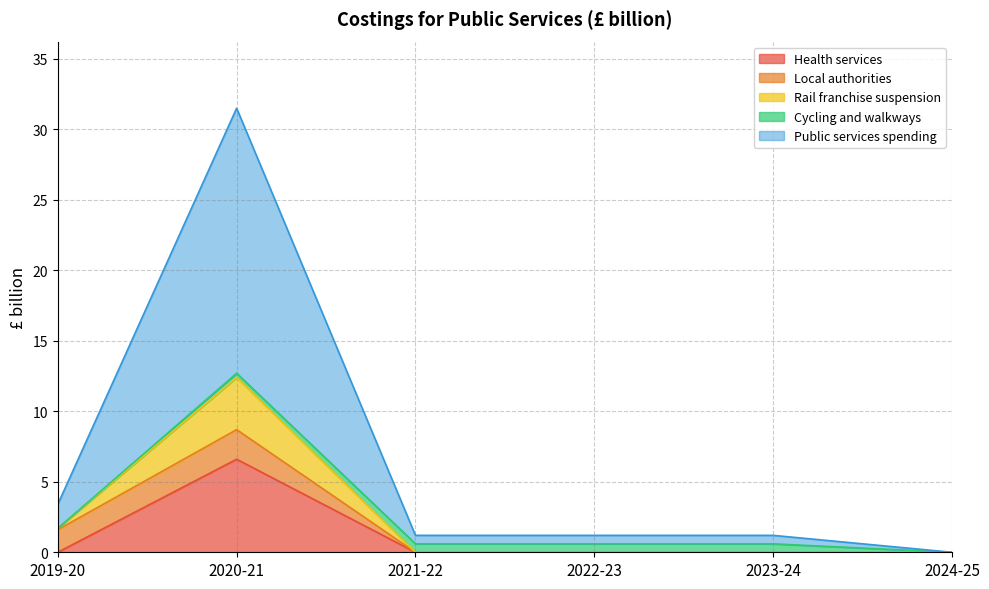

True or false: Health services has a value of 0.0 at 2022-23.

True